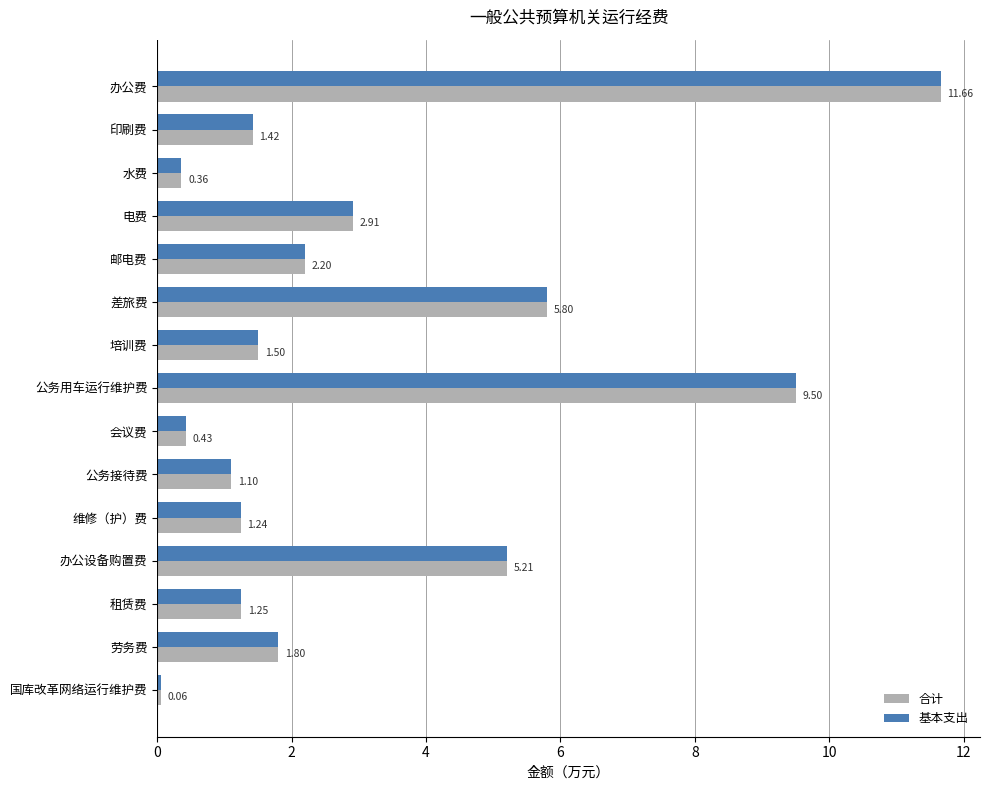

Is the value of 合计 at 维修（护）费 greater than the value of 基本支出 at 办公设备购置费?

No